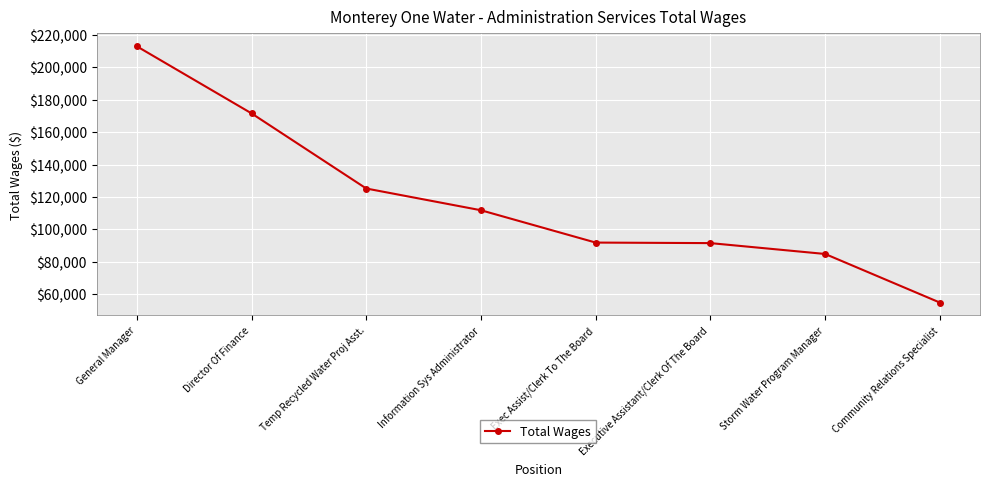

What is the difference between the second highest and minimum values?

116675